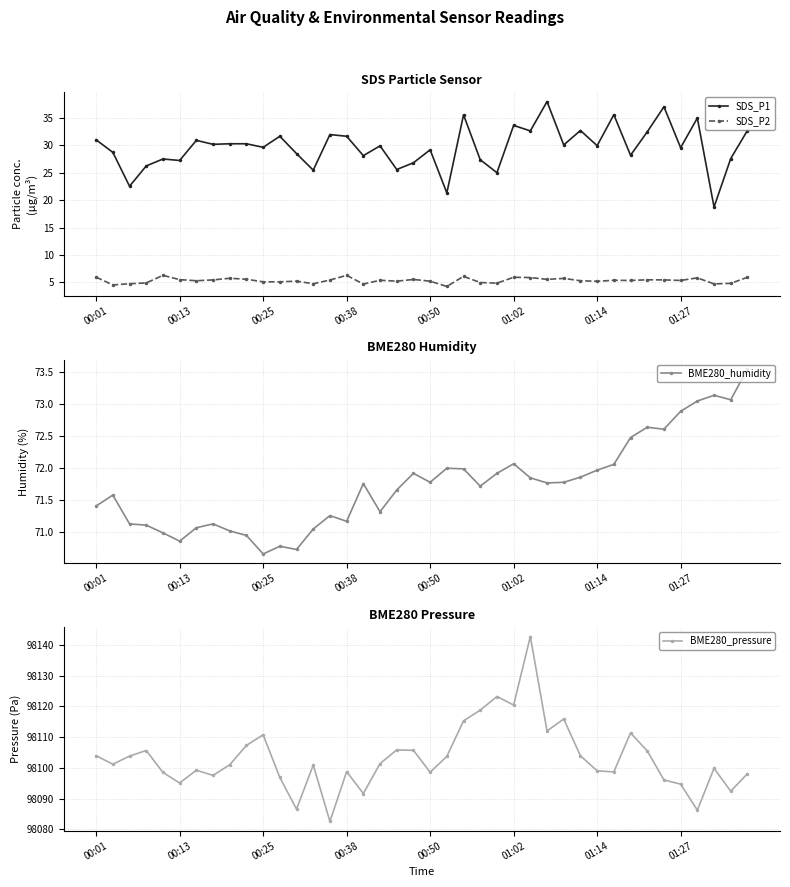

What is the maximum value shown in the chart?

98142.7